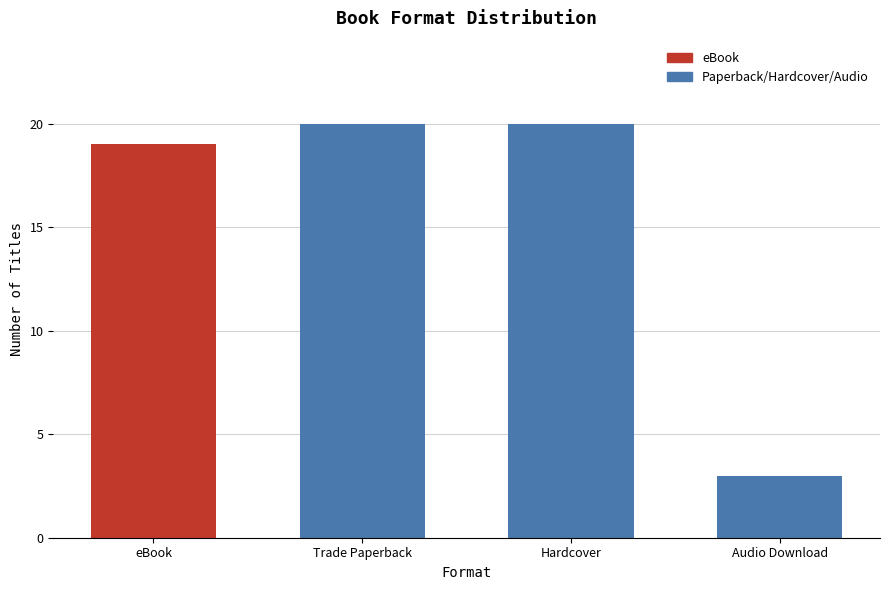

Is it true that the value at eBook is 33?

False